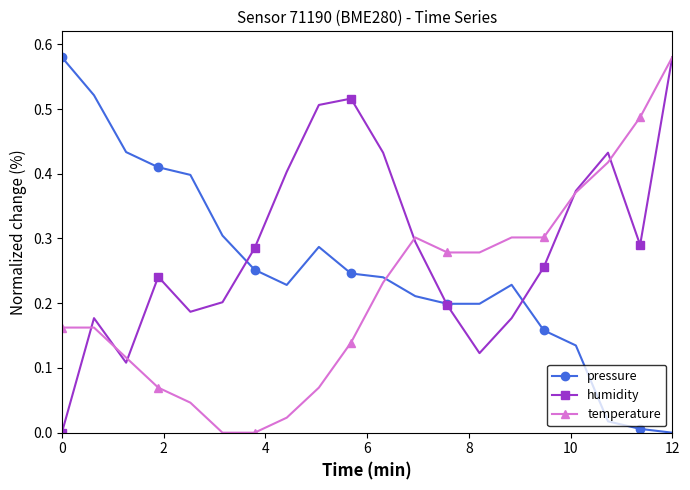

After their last crossing, which series has the higher values: temperature or pressure?

temperature